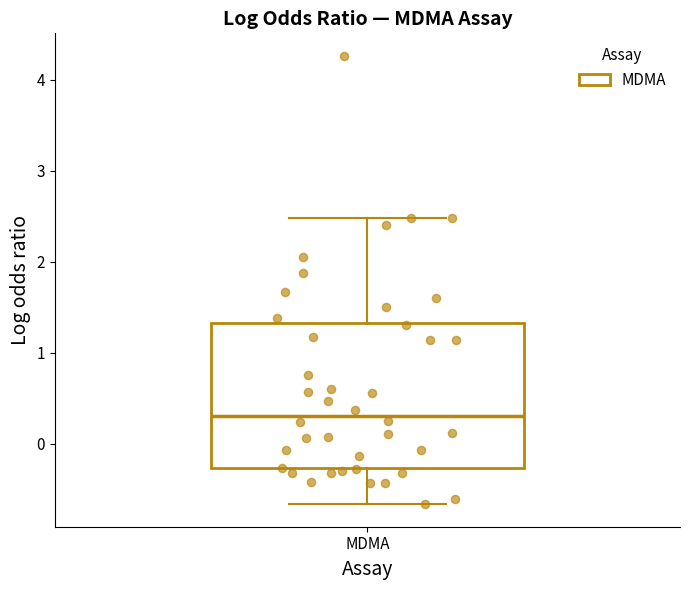

Where does the lower whisker of the box for MDMA end on the y-axis? The values are not printed on the chart, so give them approximately, as read against the axis.

-0.7